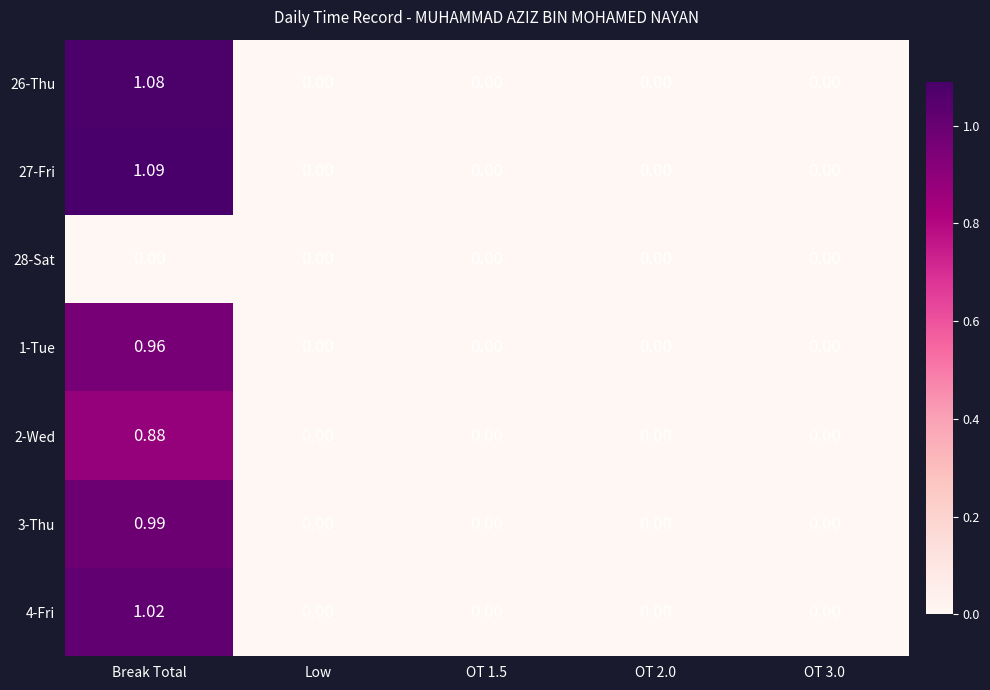

Which series changed the most between Break Total and OT 3.0?

27-Fri